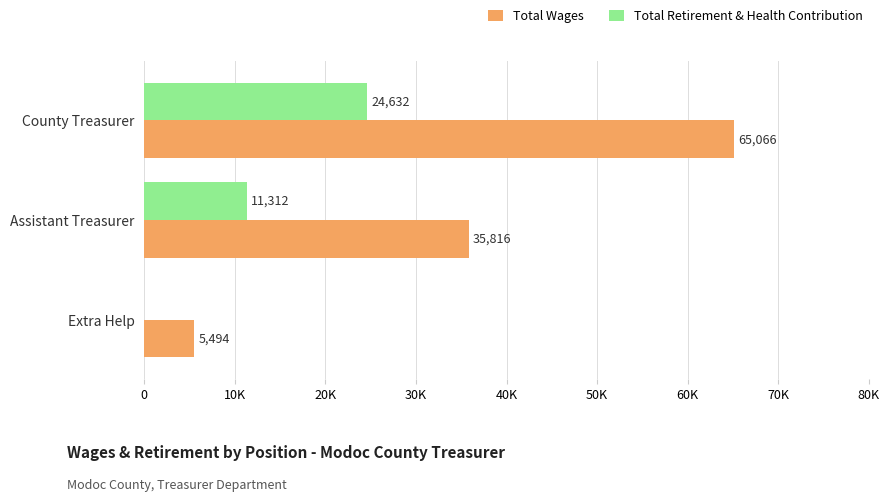

Rank the series by their average value, from lowest to highest.

Total Retirement & Health Contribution, Total Wages